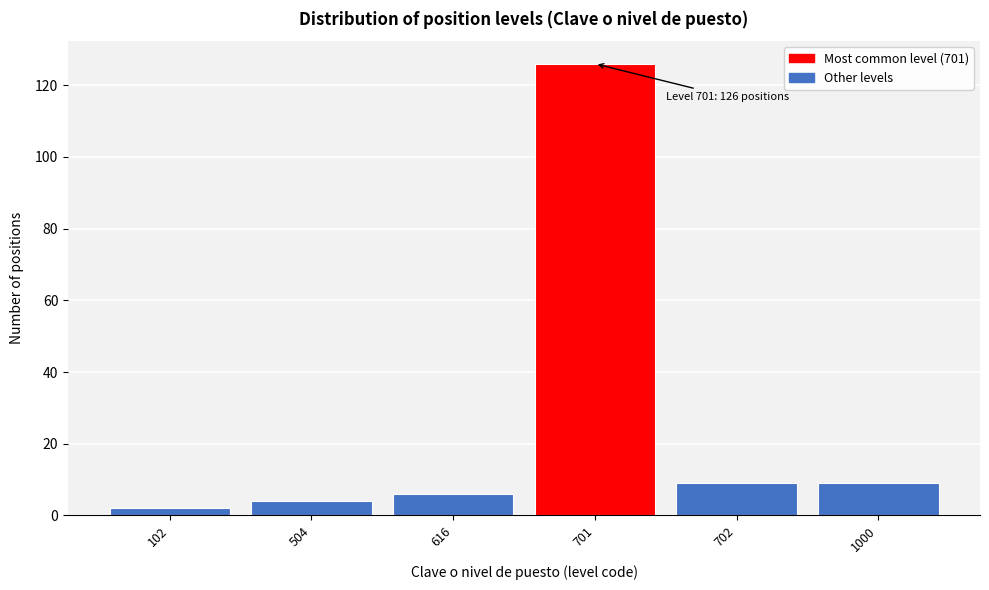

Reading left to right, what are all the values shown in this chart?

102=2	504=4	616=6	701=126	702=9	1000=9